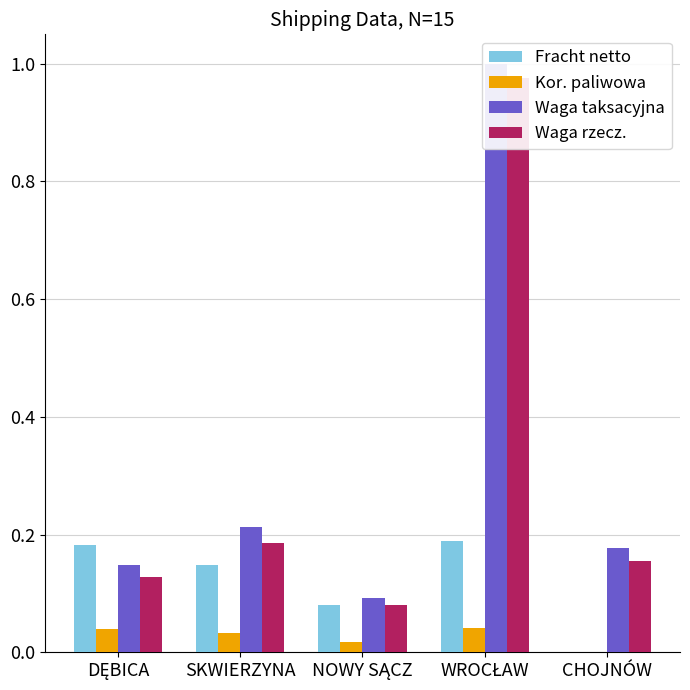

True or false: Fracht netto has a value of 0.0 at CHOJNÓW.

True